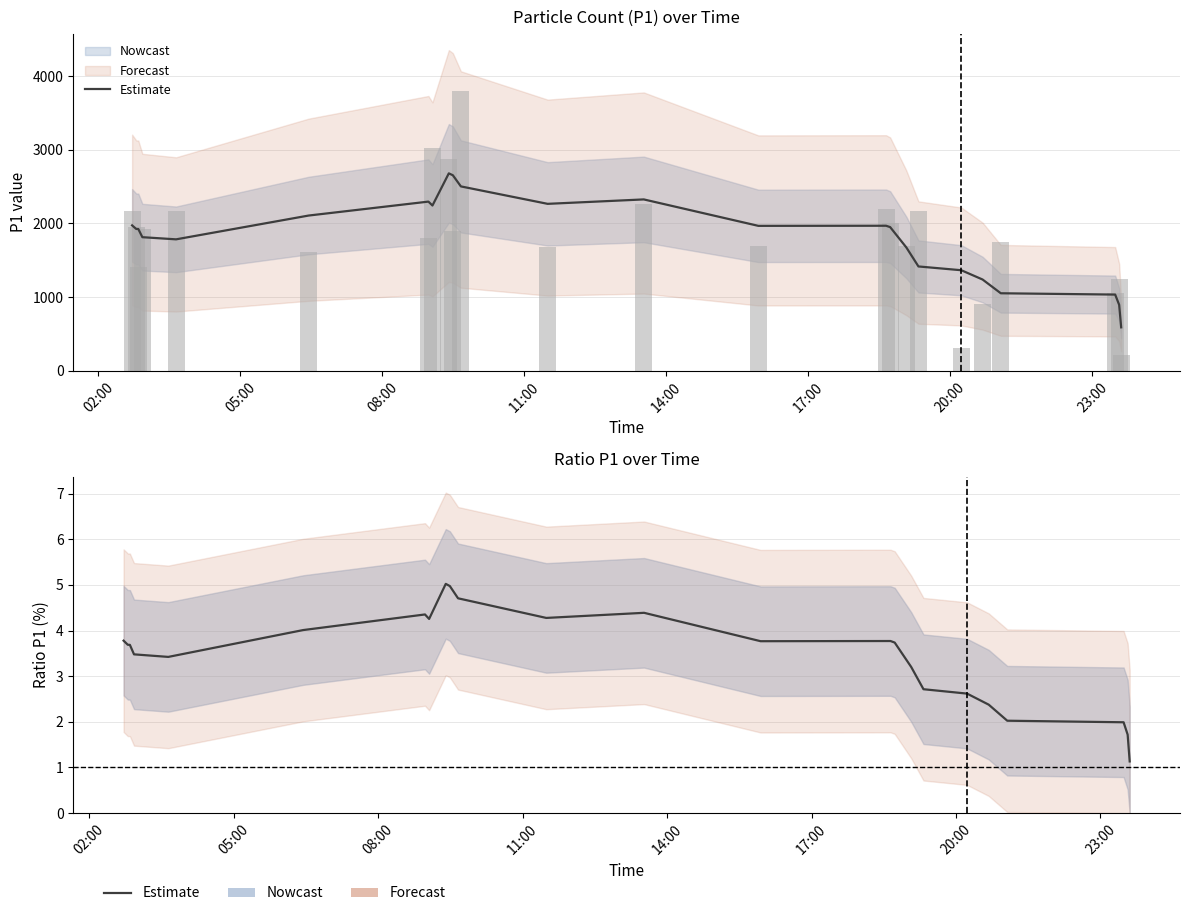

What is the average value?

3.5